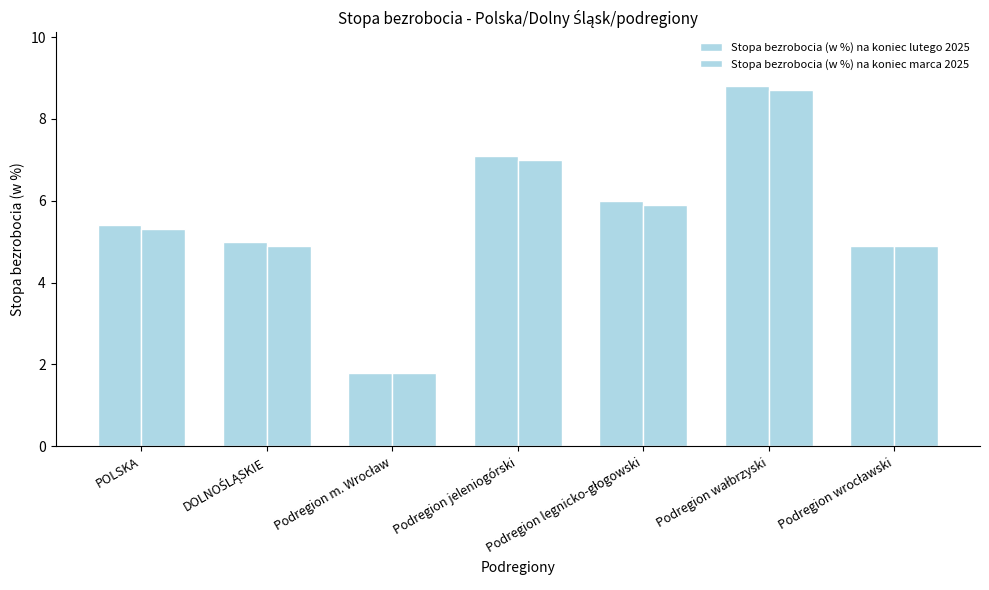

How many groups of bars are there?

7